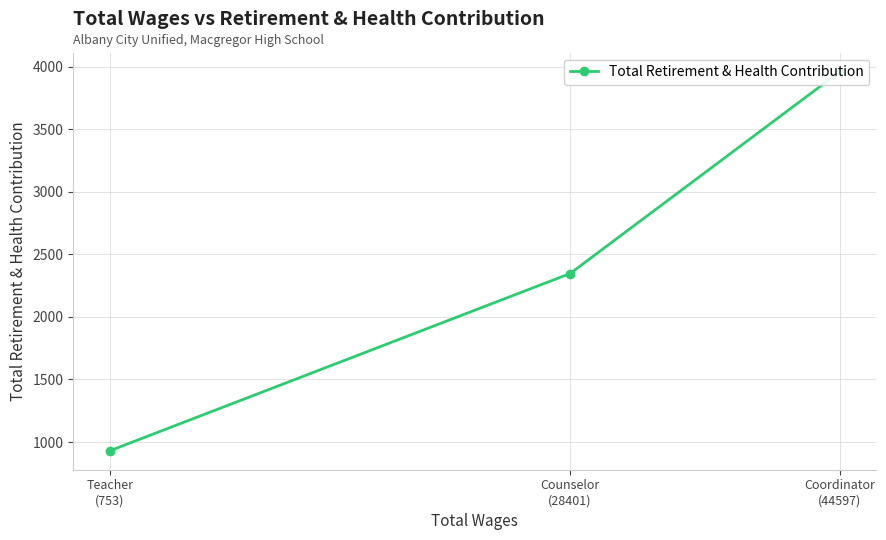

At which category does the chart reach its peak across all series?

Coordinator
(44597)